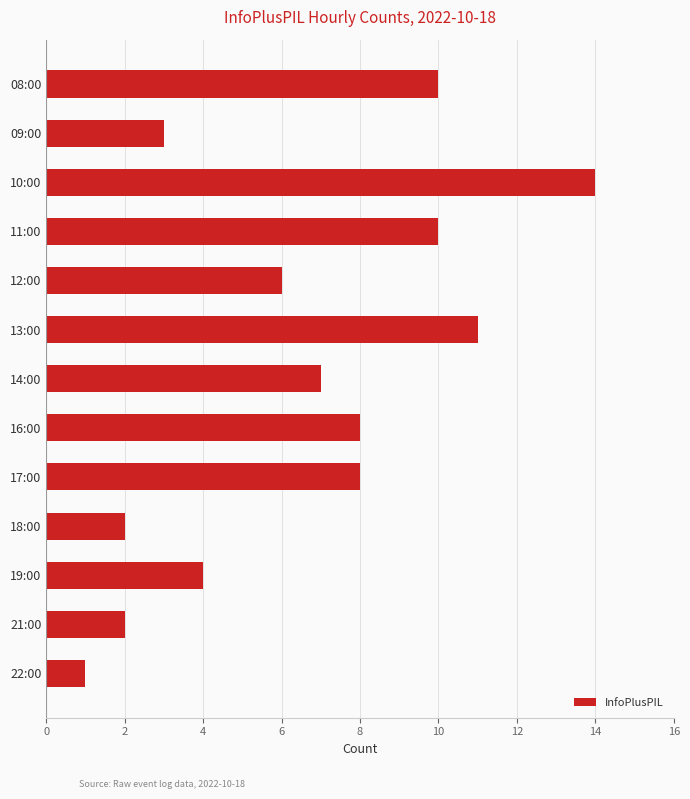

At which label is the value closest to 7?

14:00